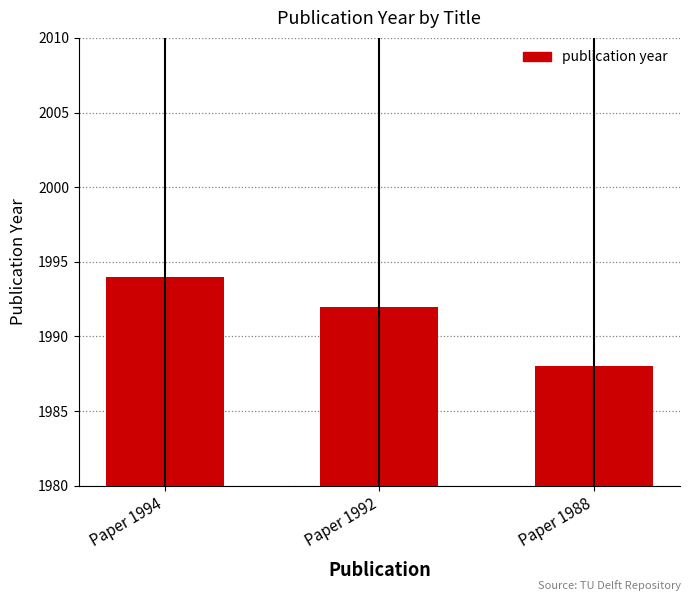

How many values are below 1992?

1